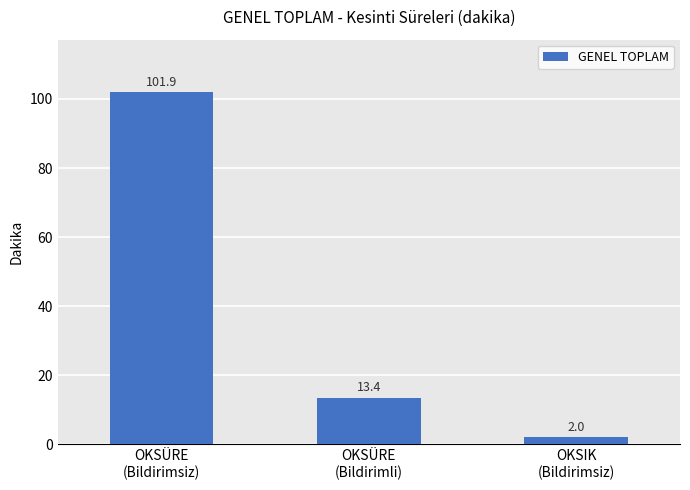

Reading left to right, list all the values displayed in this chart.

OKSÜRE
(Bildirimsiz)=101.9	OKSÜRE
(Bildirimli)=13.4	OKSIK
(Bildirimsiz)=2.0